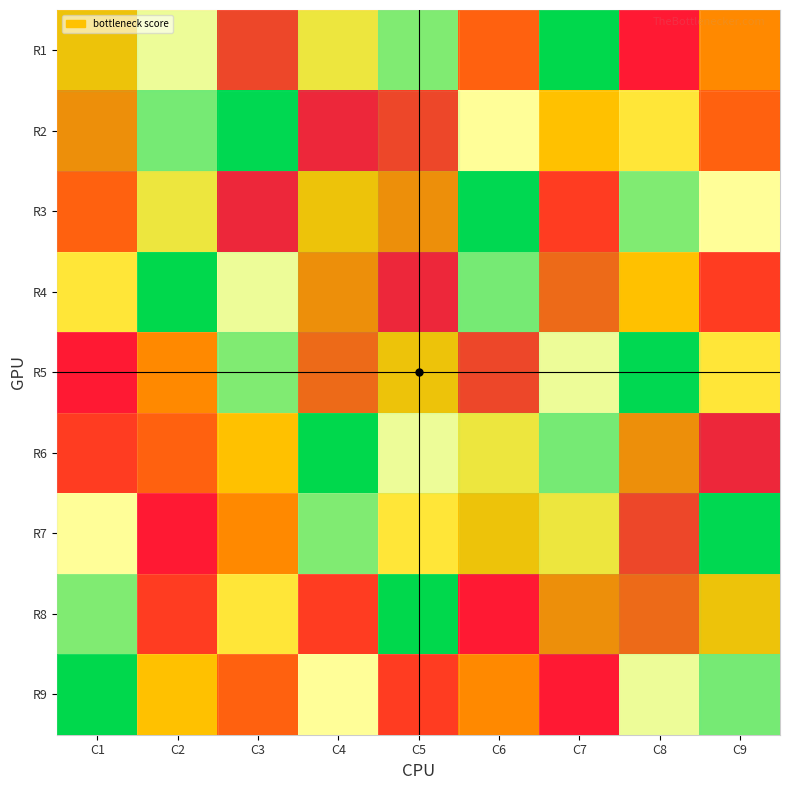

How many series are shown in this chart?

9